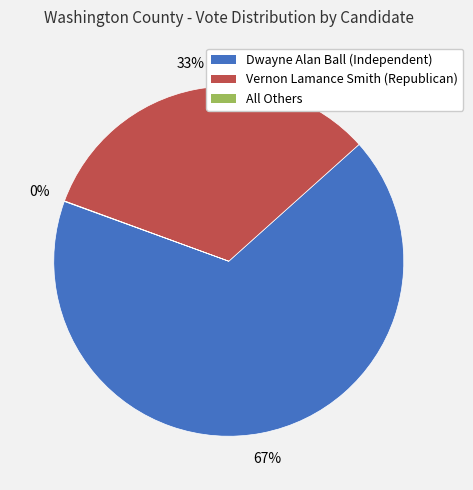

What is the ratio of the value at Vernon Lamance Smith (Republican) to the value at Dwayne Alan Ball (Independent)?

0.5